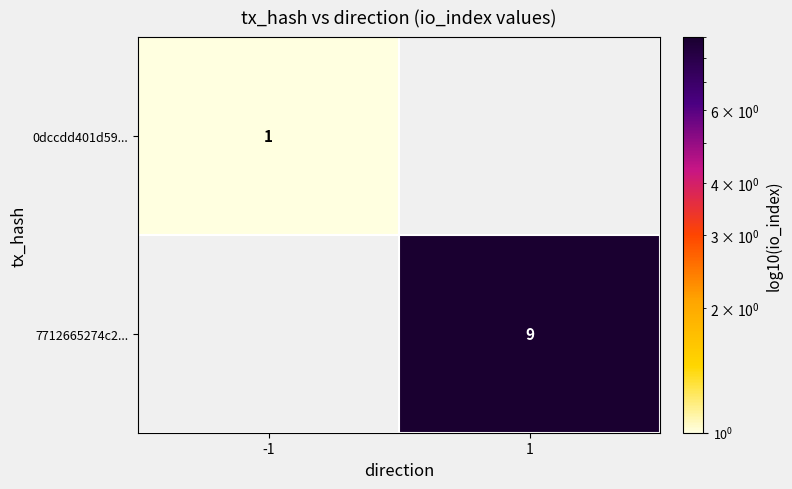

Is it true that 7712665274c2... equals 12 at 1?

False